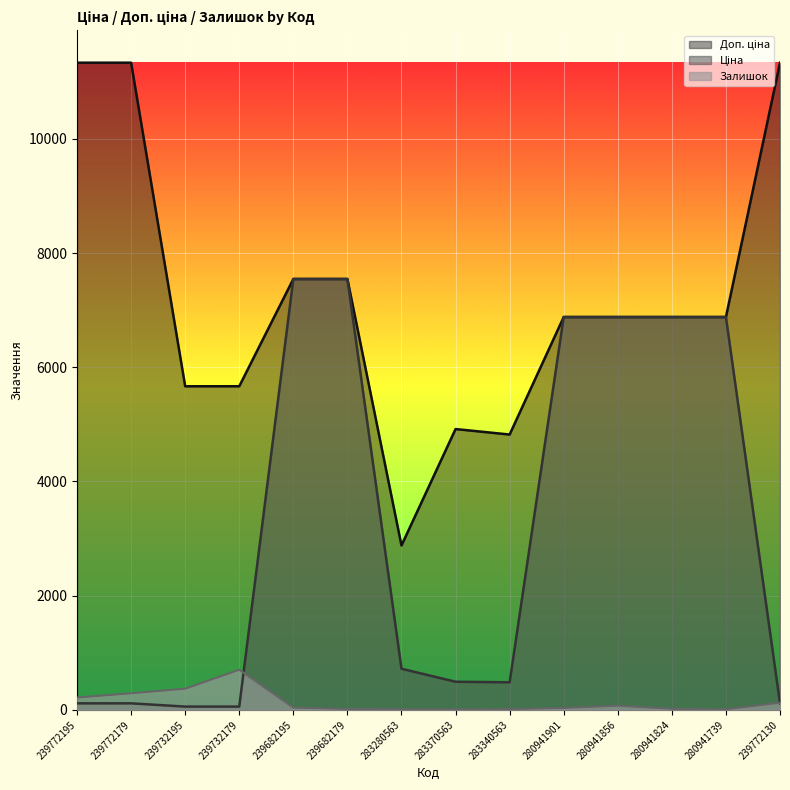

How many data points does each series have?

14